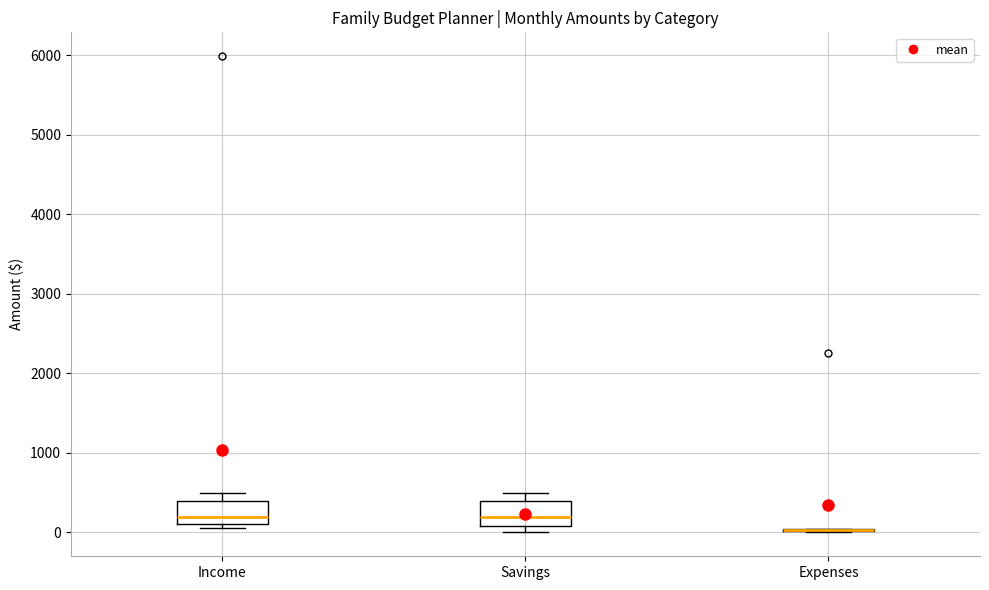

Reading left to right, transcribe this box plot: for each box, give where its median line is, the range the box spans, and where its two whiskers end, as read against the y-axis. The values are not printed on the chart, so give them approximately, as read against the axis.

Income: median 200, box 100 to 400, whiskers 100 (just below the box's lower edge) to 500
Savings: median 200, box 100 to 400, whiskers 0 to 500
Expenses: box collapsed to a line at 0, whiskers 0 to 0